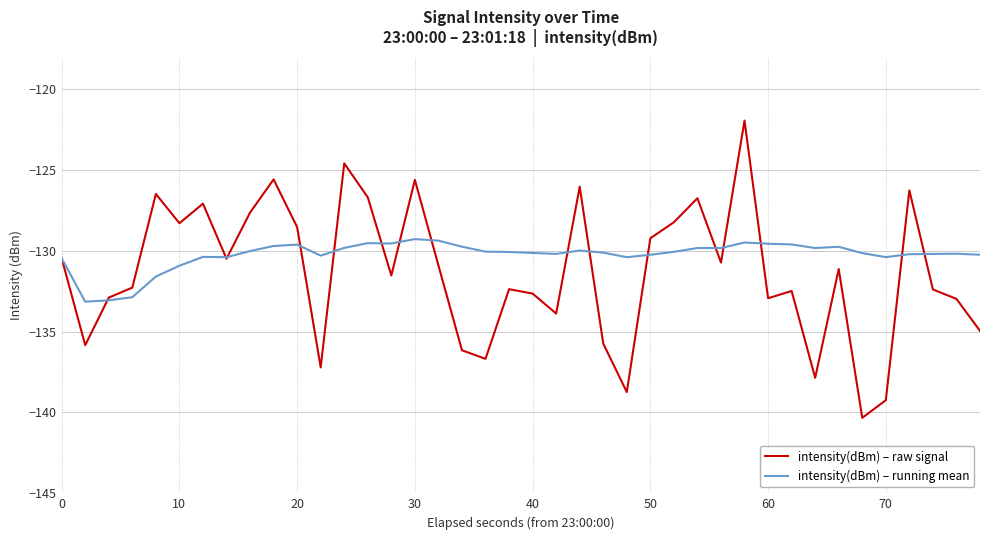

What is the average value of the intensity(dBm) – raw signal series?

-131.3